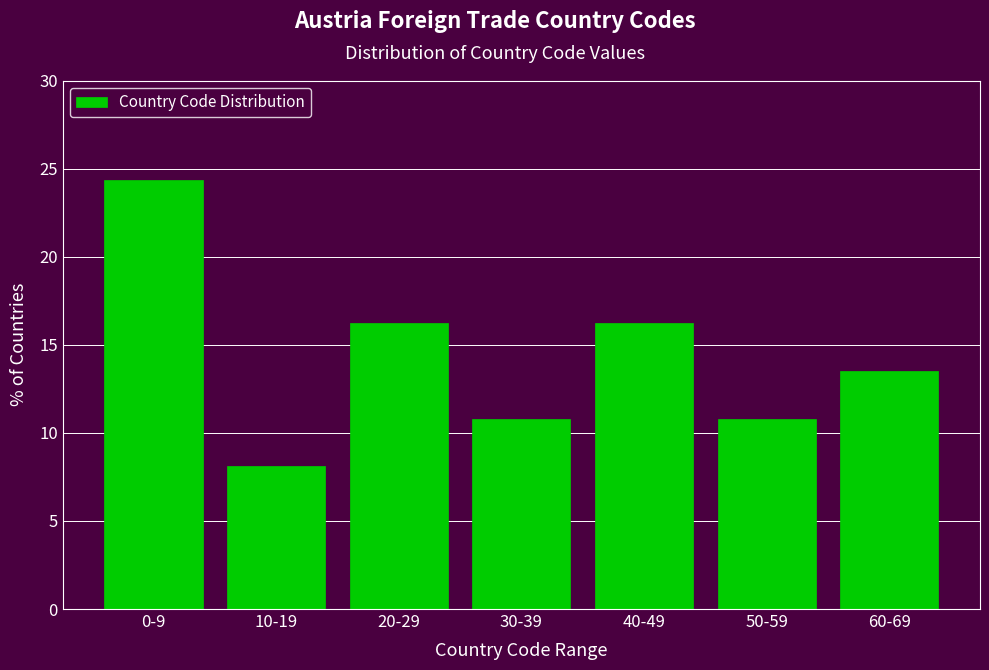

Reading left to right, list all the values displayed in this chart.

24.3	8.1	16.2	10.8	16.2	10.8	13.5